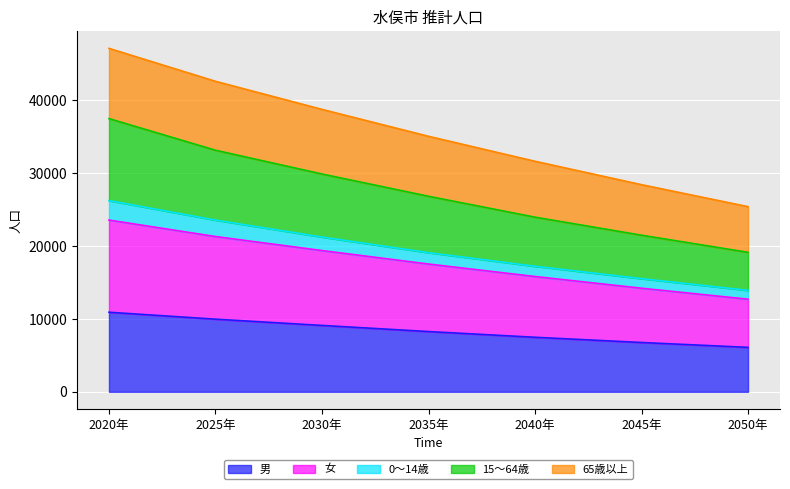

What is the maximum value for 男?

10913